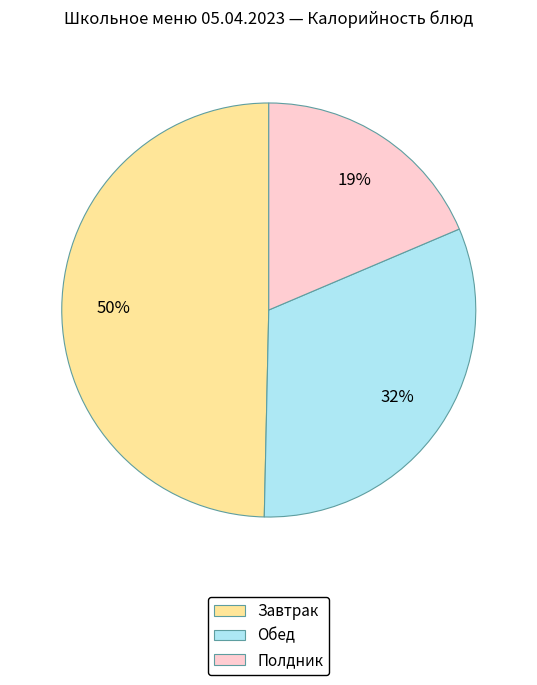

Count the number of slices in the pie.

3